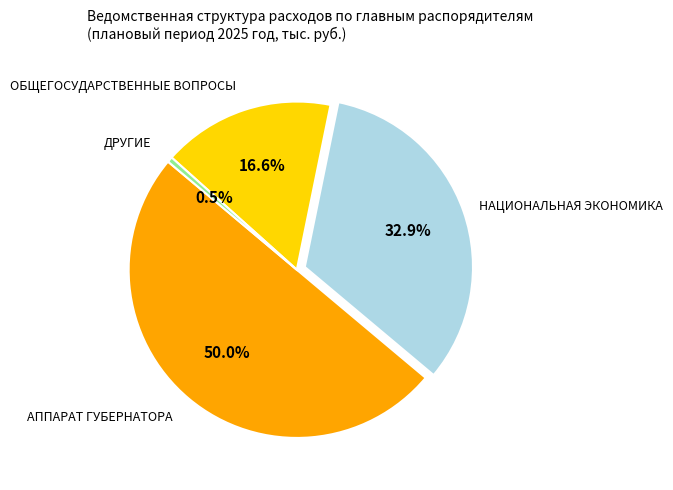

Rank the categories by value from highest to lowest.

АППАРАТ ГУБЕРНАТОРА, НАЦИОНАЛЬНАЯ ЭКОНОМИКА, ОБЩЕГОСУДАРСТВЕННЫЕ ВОПРОСЫ, ДРУГИЕ